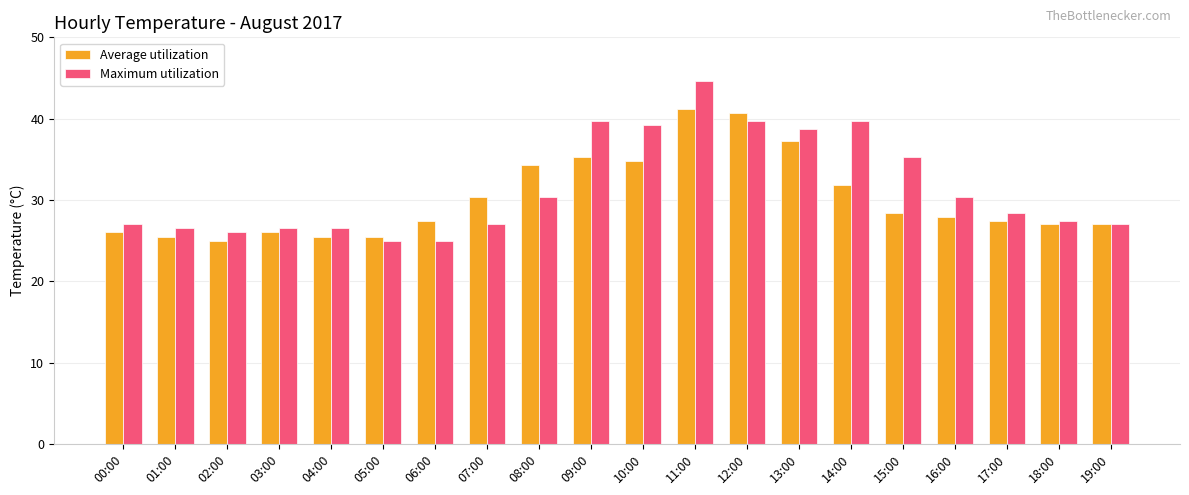

What is the label of the 19th bar from the left?

18:00